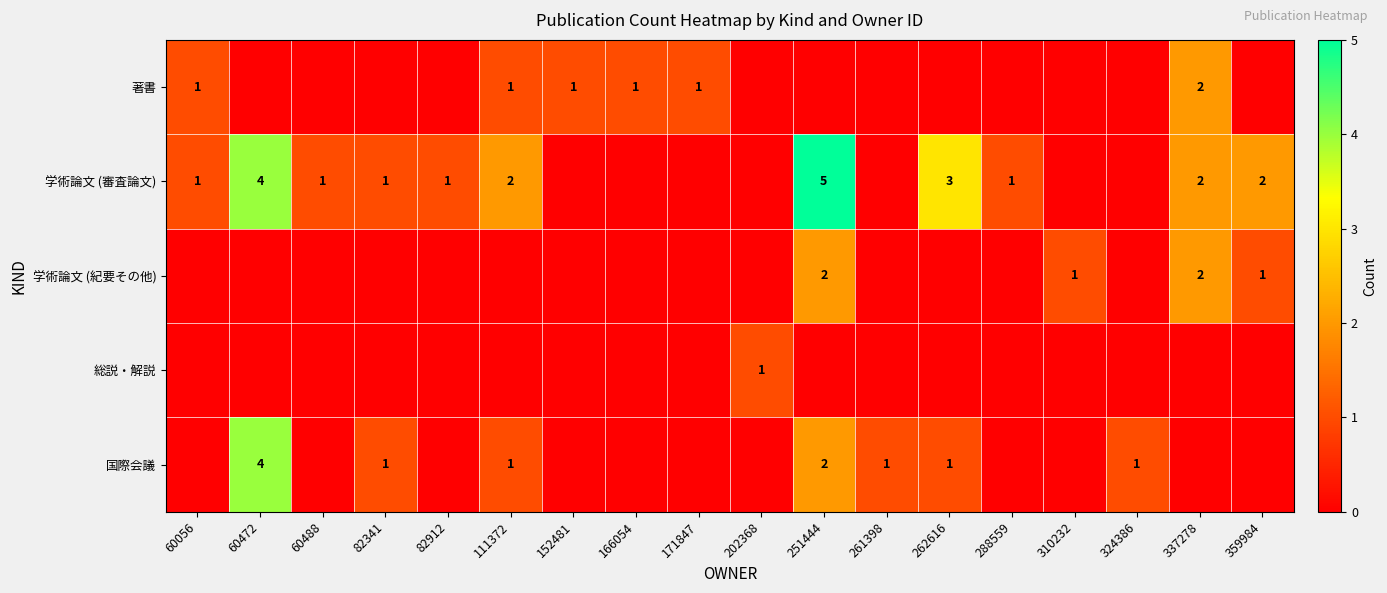

True or false: 総説・解説 has a value of 0 at 60472.

True